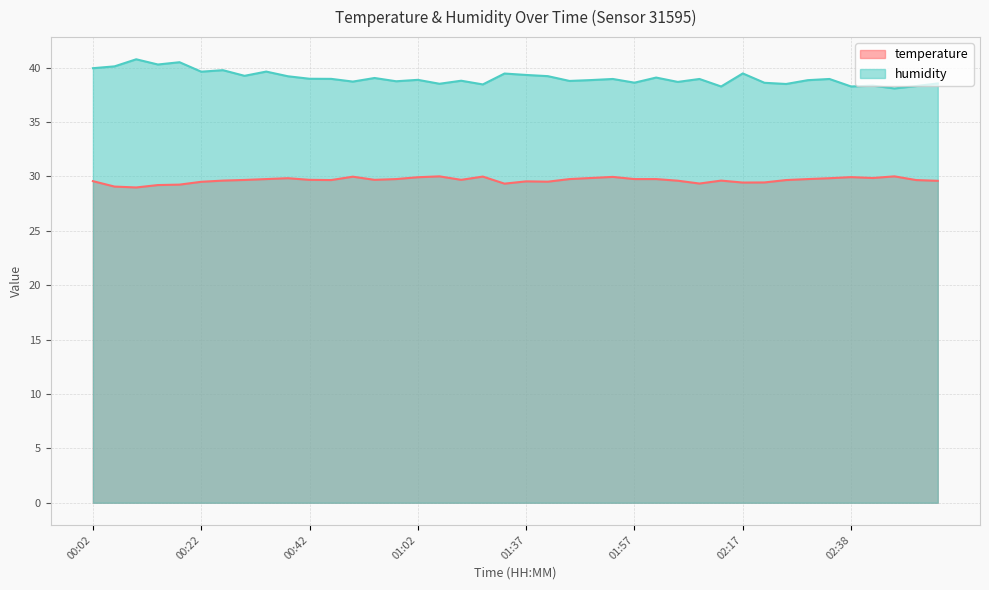

At which category is the sum across all series the highest?

00:10